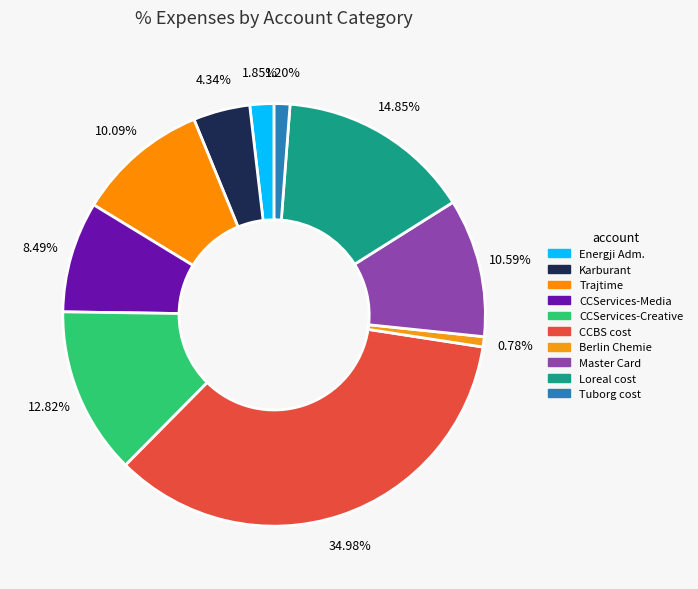

Rank the categories by value from lowest to highest.

Berlin Chemie cost, Tuborg cost, Energji... për adminstratën, Karburant, CCServices-Media, Trajtime të përgjithshme, Master Card cost, CCServices-Creative, Loreal cost, CCBS cost